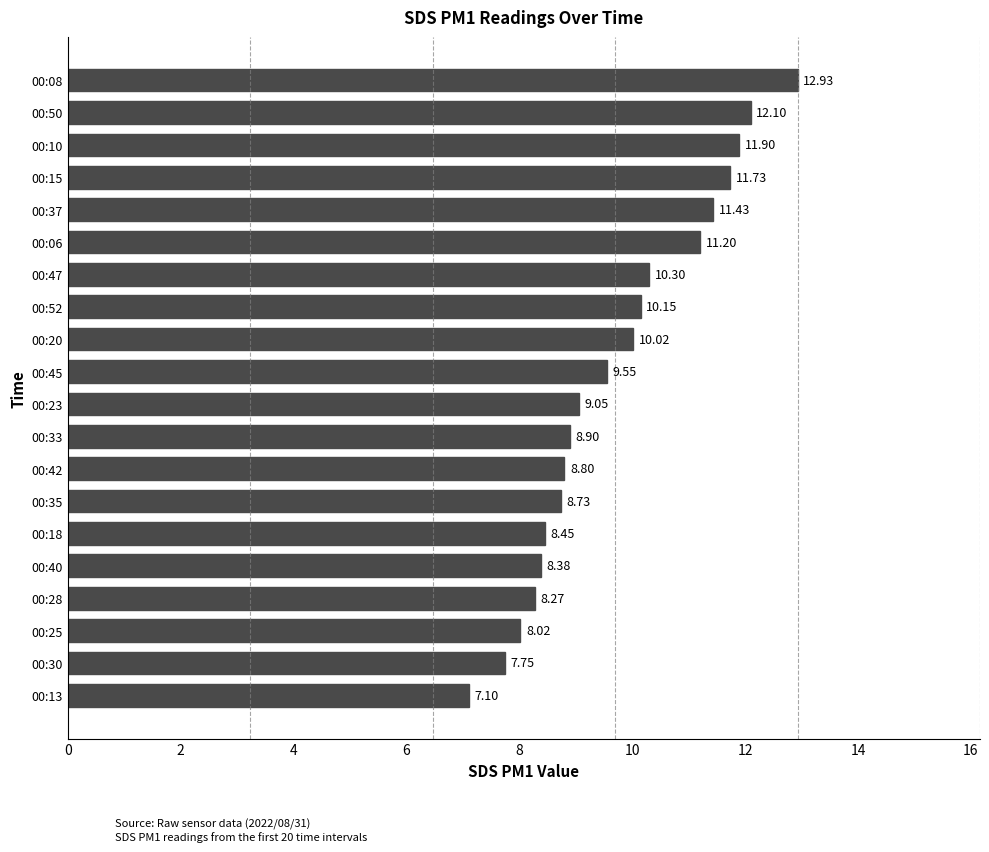

What is the change in value from 00:45 to 00:25?

-1.5